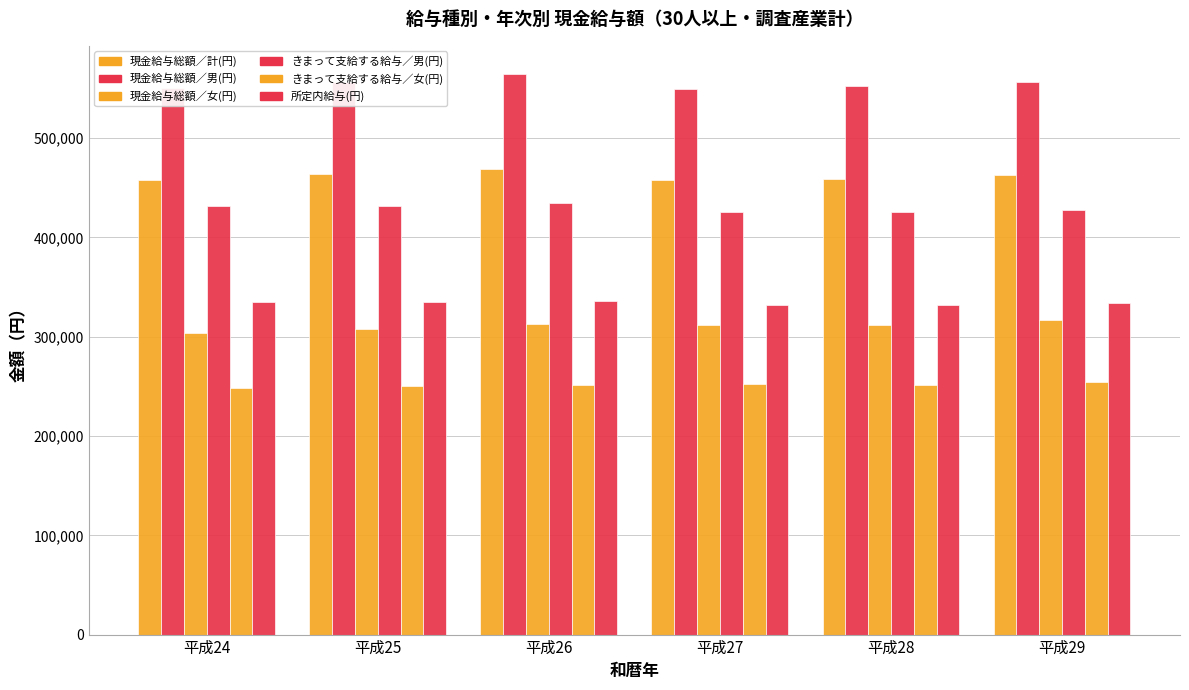

The きまって支給する給与／男(円) series shows 556447 at 平成27. True or false?

False